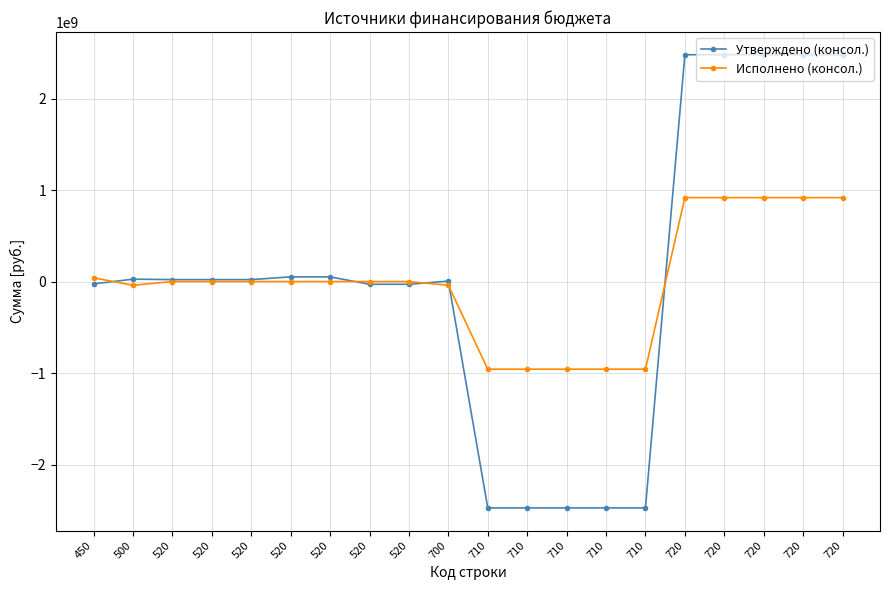

True or false: Исполнено (консол.) and Утверждено (консол.) cross at least once.

True